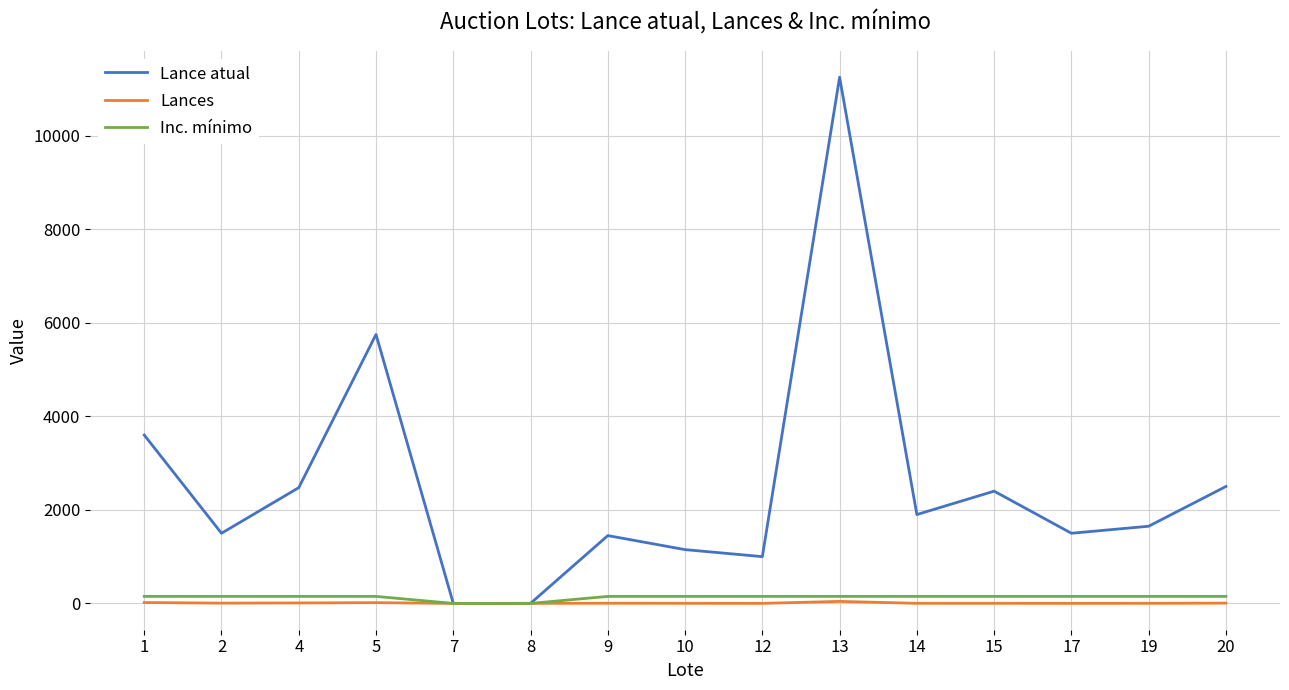

Which series changed the most between 5 and 14?

Lance atual